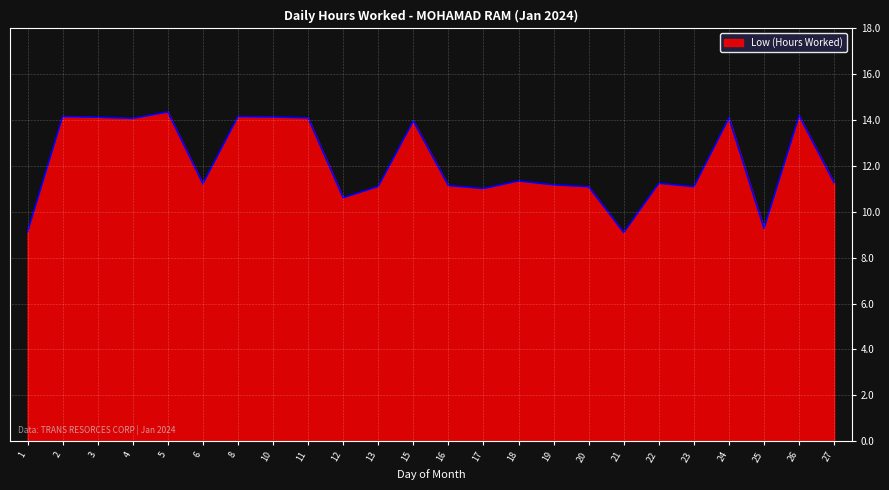

True or false: the data shows 14.1 at 11.

True